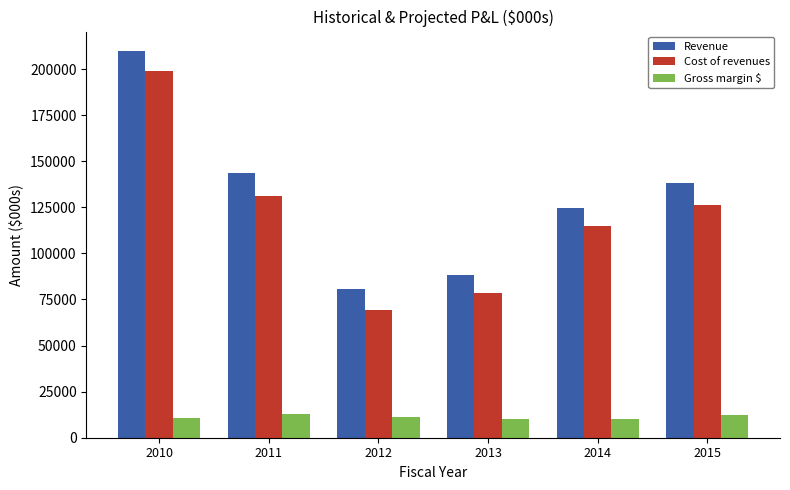

At which category is the sum across all series the highest?

2010